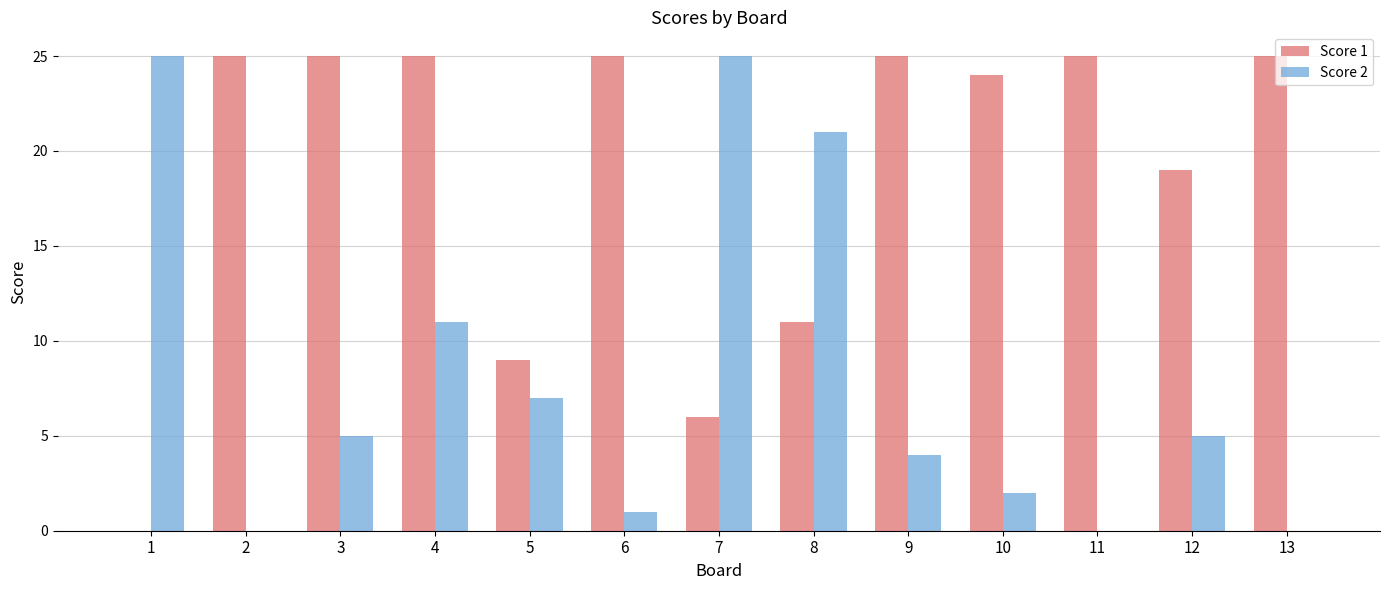

Reading right to left, transcribe all the data shown in this chart.

Score 1: 13=25	12=19	11=25	10=24	9=25	8=11	7=6	6=25	5=9	4=25	3=25	2=25	1=0
Score 2: 13=0	12=5	11=0	10=2	9=4	8=21	7=25	6=1	5=7	4=11	3=5	2=0	1=25